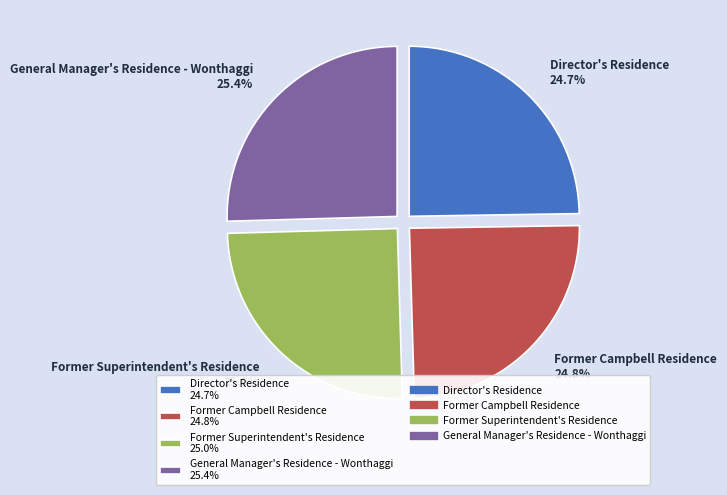

Between Director's Residence 24.7% and General Manager's Residence - Wonthaggi 25.4%, which is larger?

General Manager's Residence - Wonthaggi 25.4%